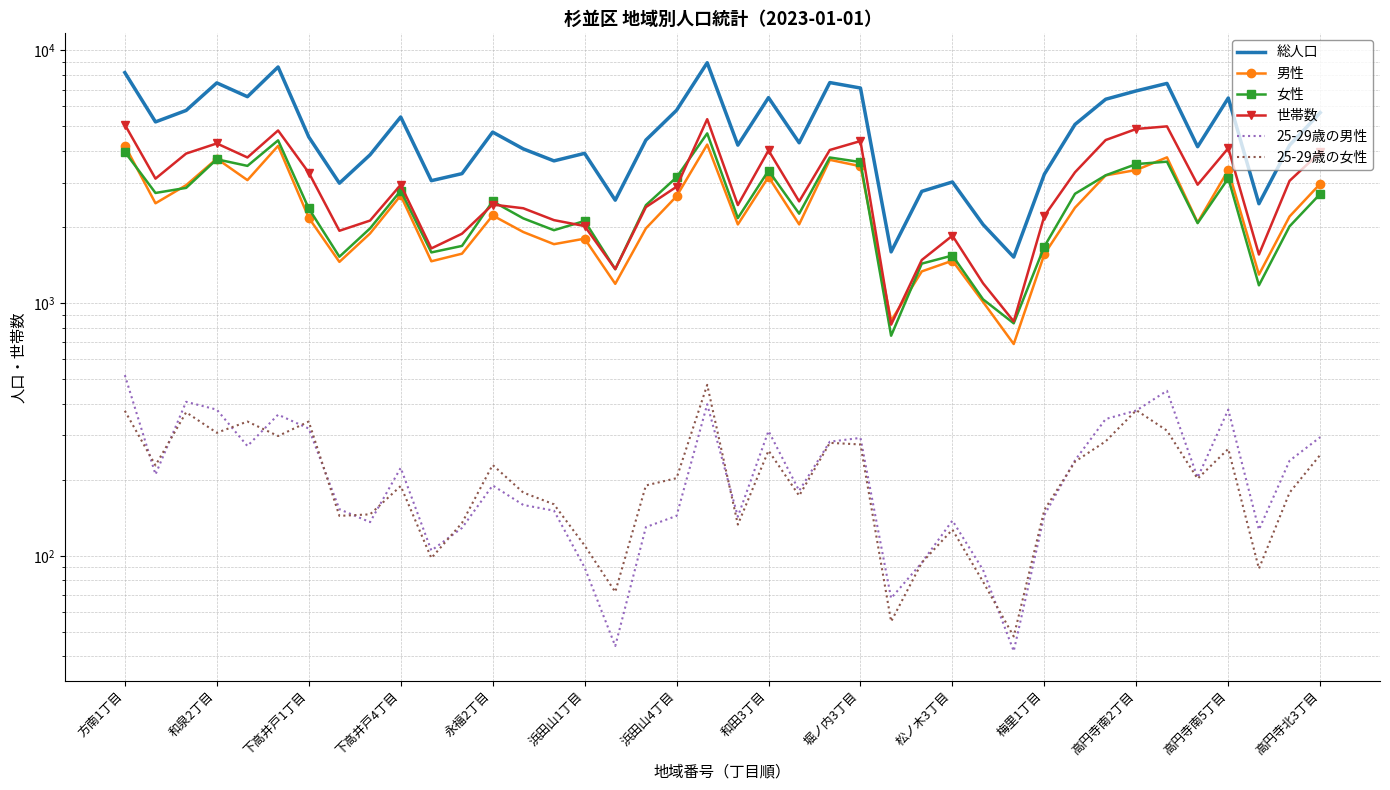

How many lines are shown in the chart?

6